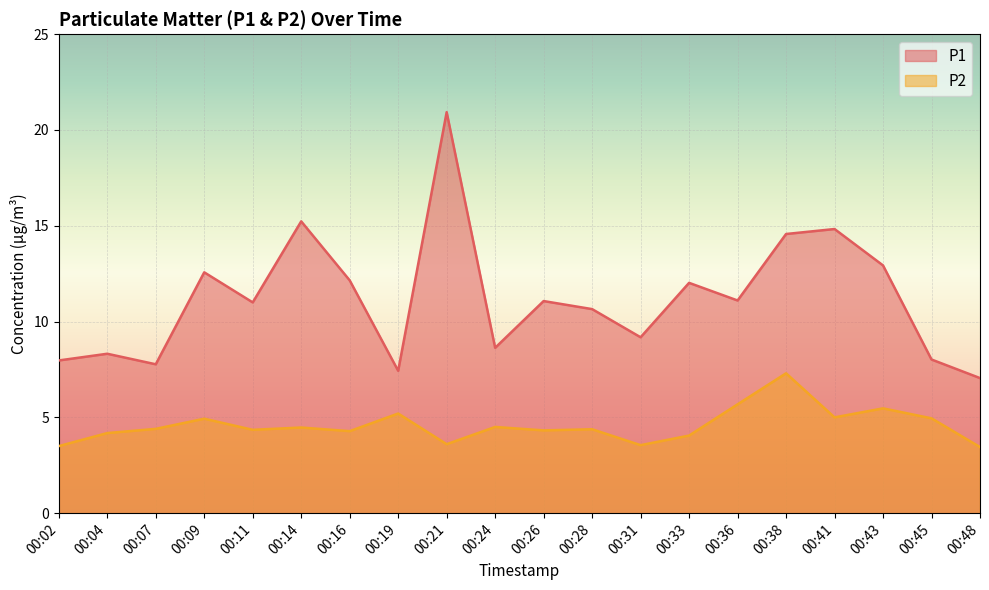

True or false: P1 and P2 cross at least once.

False